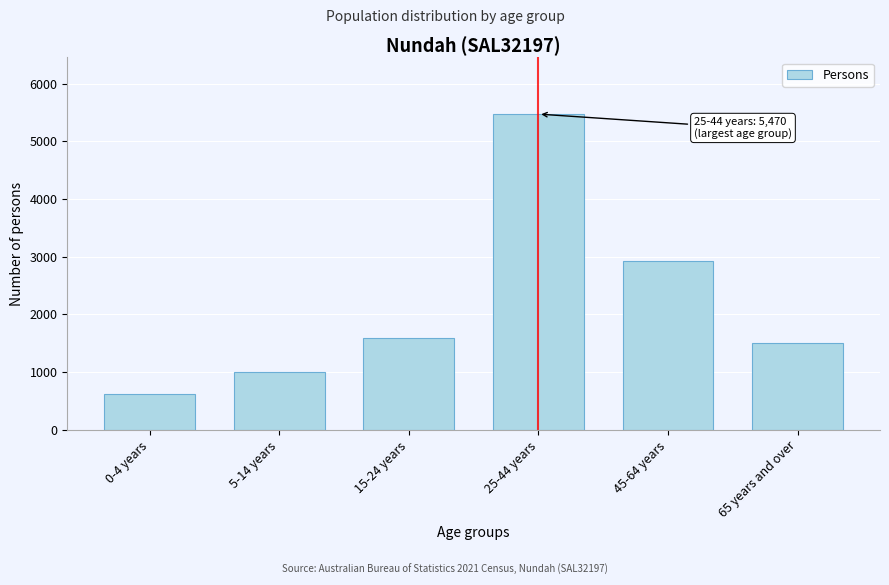

Reading left to right, list all the values displayed in this chart.

620	992	1597	5470	2920	1500